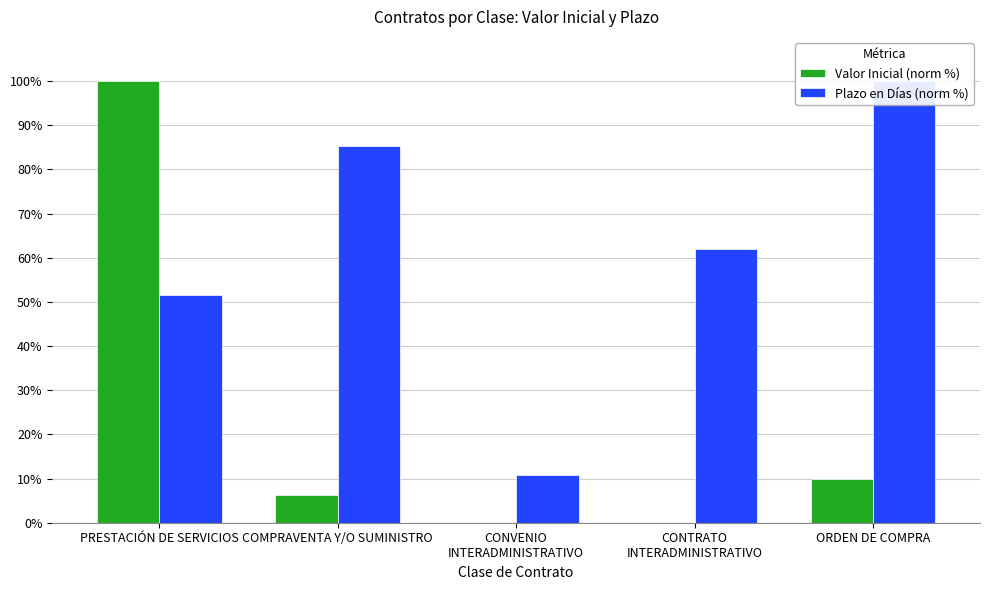

What is the difference between the maximum and minimum values in the Valor Inicial (norm %) series?

100.0